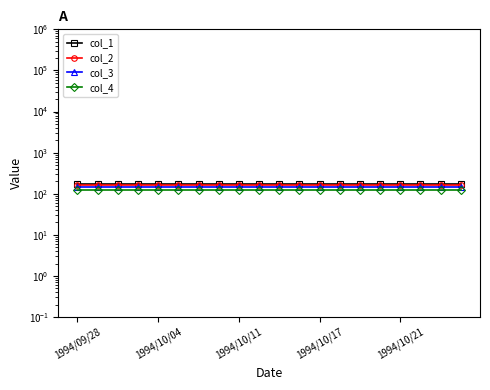

At which category does the chart reach its minimum across all series?

1994/09/28